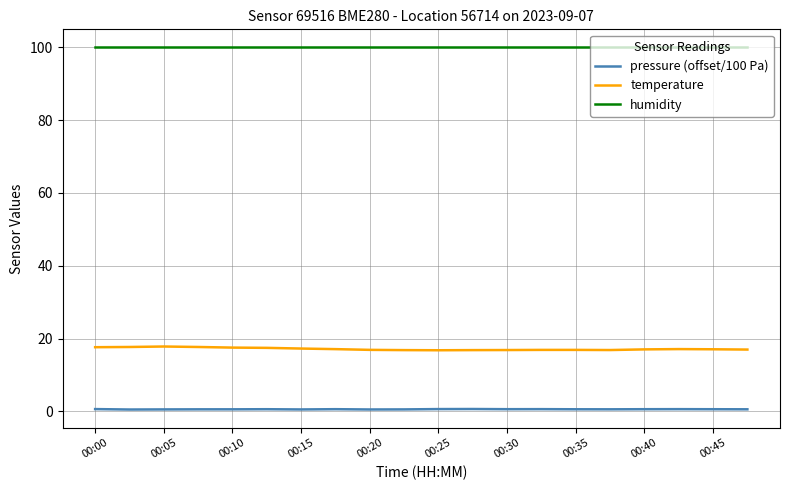

Which series has the largest total across all categories?

humidity